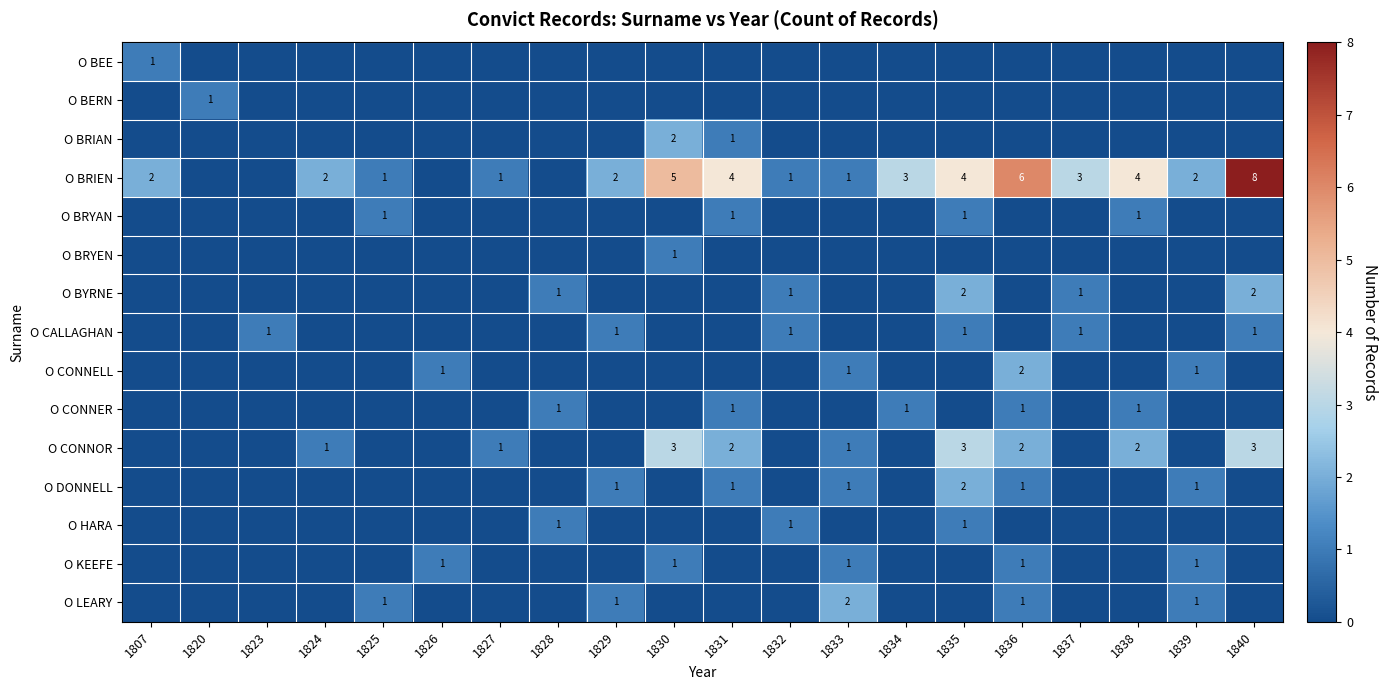

Which has a higher value, 1838 or 1840?

1838